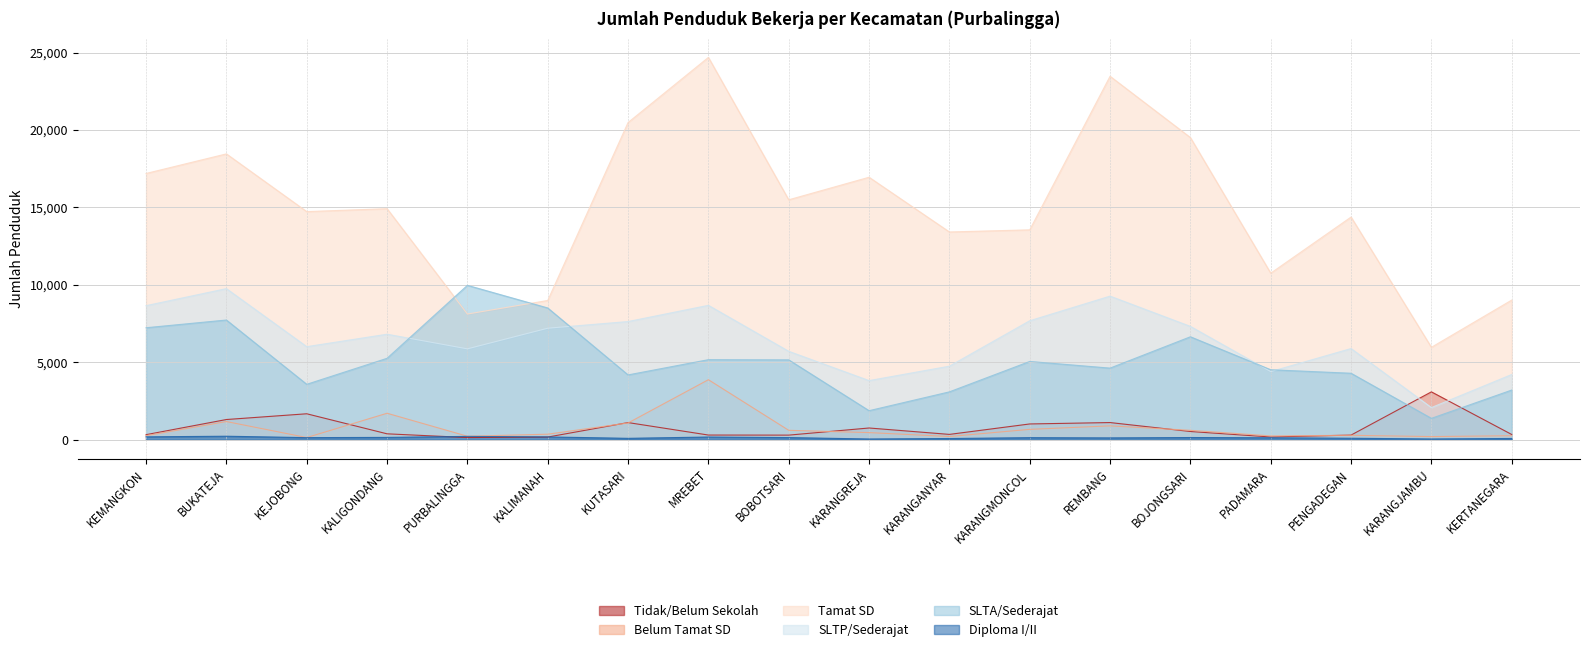

The SLTP/Sederajat series shows 8659 at KEMANGKON. True or false?

True